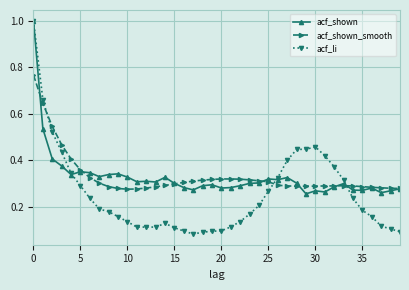

Which series has the largest range (max minus min)?

acf_li